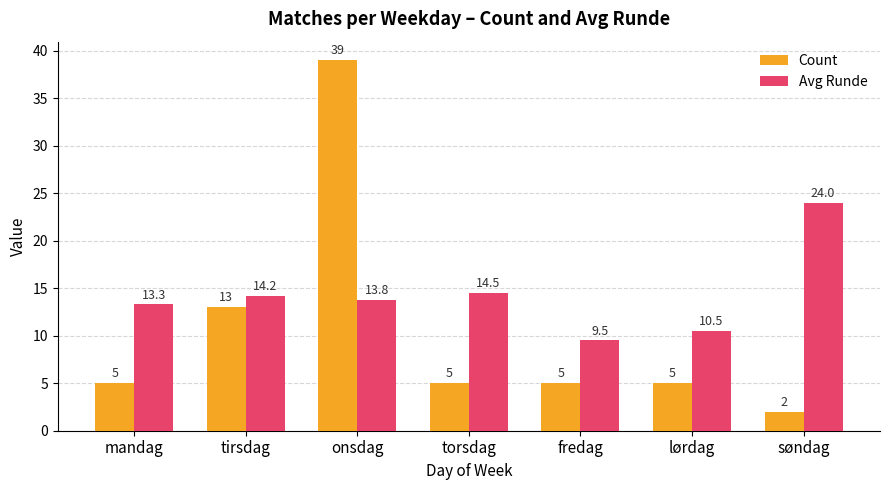

Reading right to left, extract all data points from this chart.

Count: 2.0	5.0	5.0	5.0	39.0	13.0	5.0
Avg Runde: 24.0	10.5	9.5	14.5	13.8	14.2	13.3